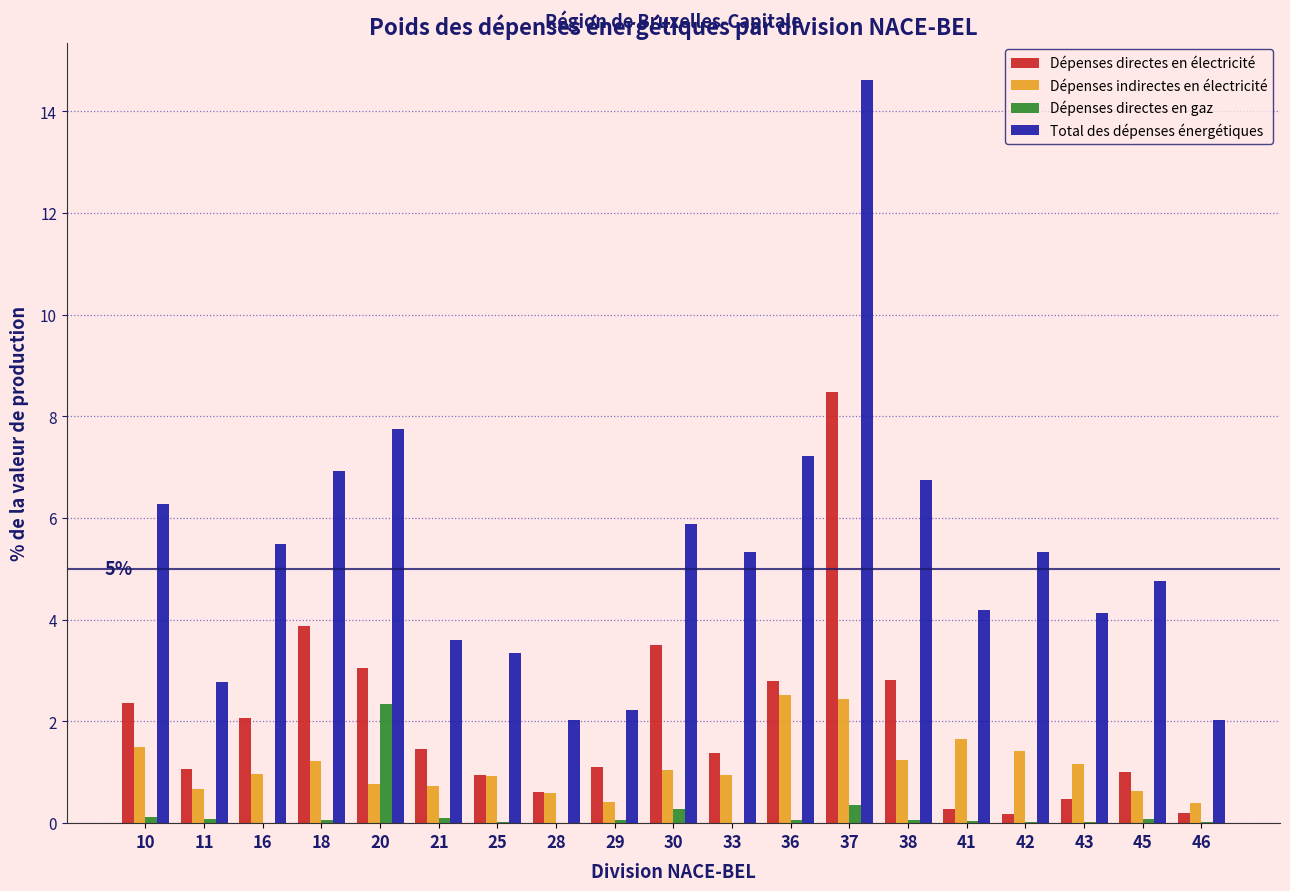

At which category does the chart reach its peak across all series?

37